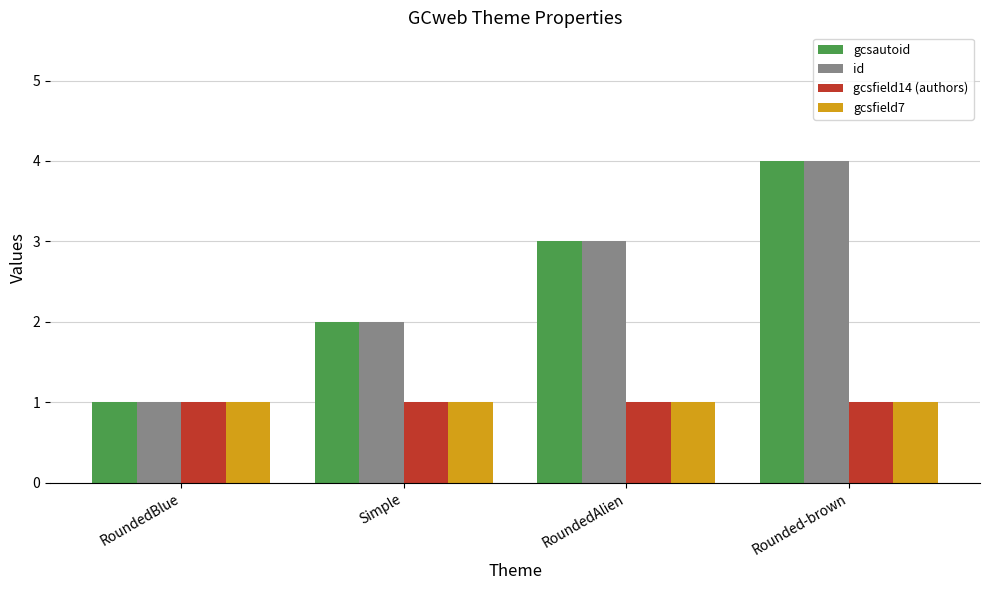

What is the label of the 1st bar from the right?

Rounded-brown